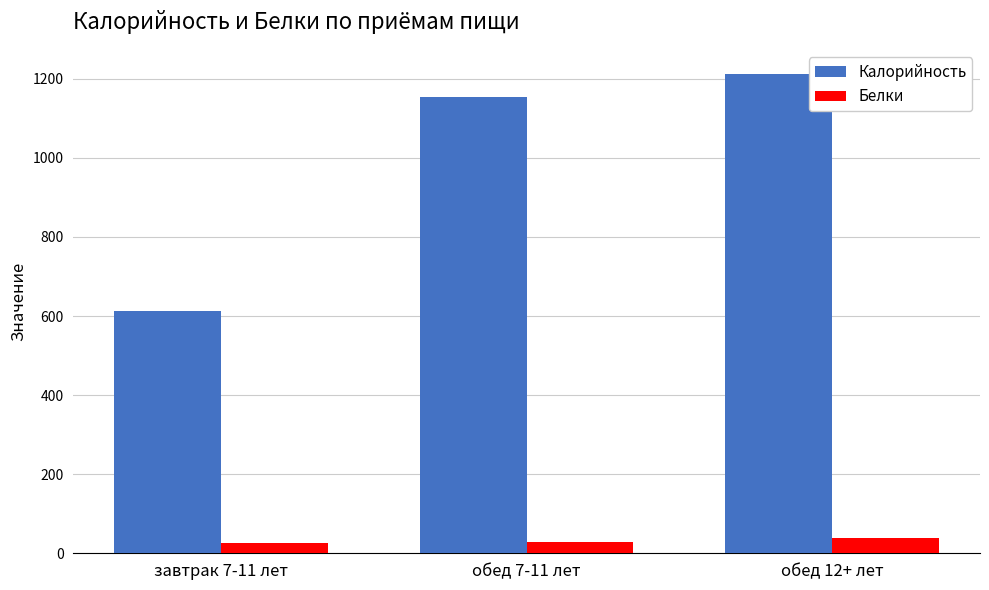

Rank the categories by Калорийность value from lowest to highest.

завтрак 7-11 лет, обед 7-11 лет, обед 12+ лет